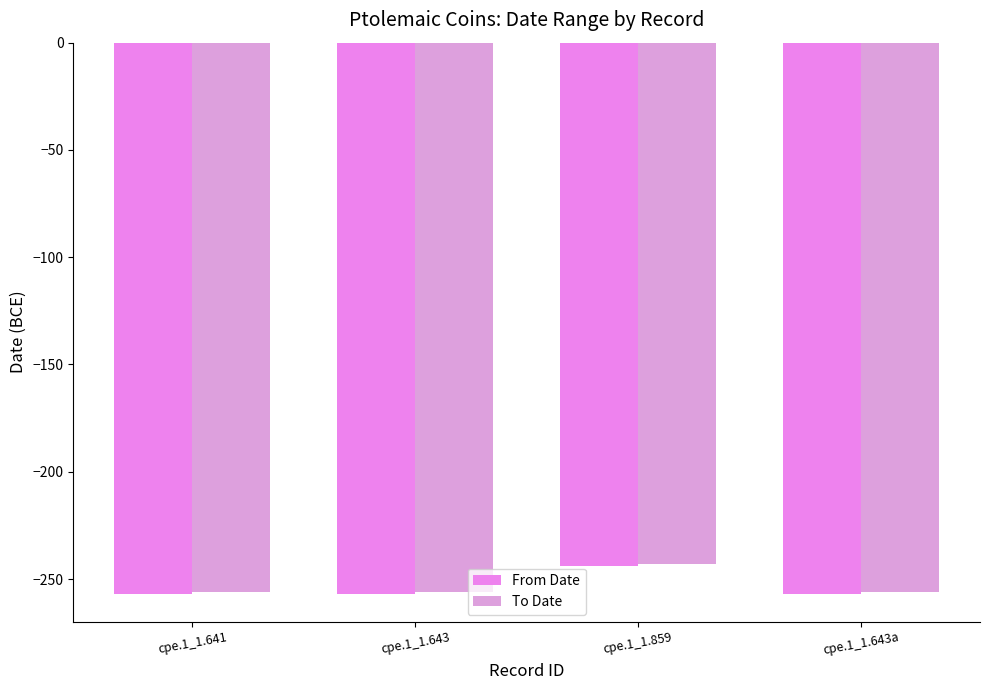

The value of To Date at cpe.1_1.859 is -396. True or false?

False